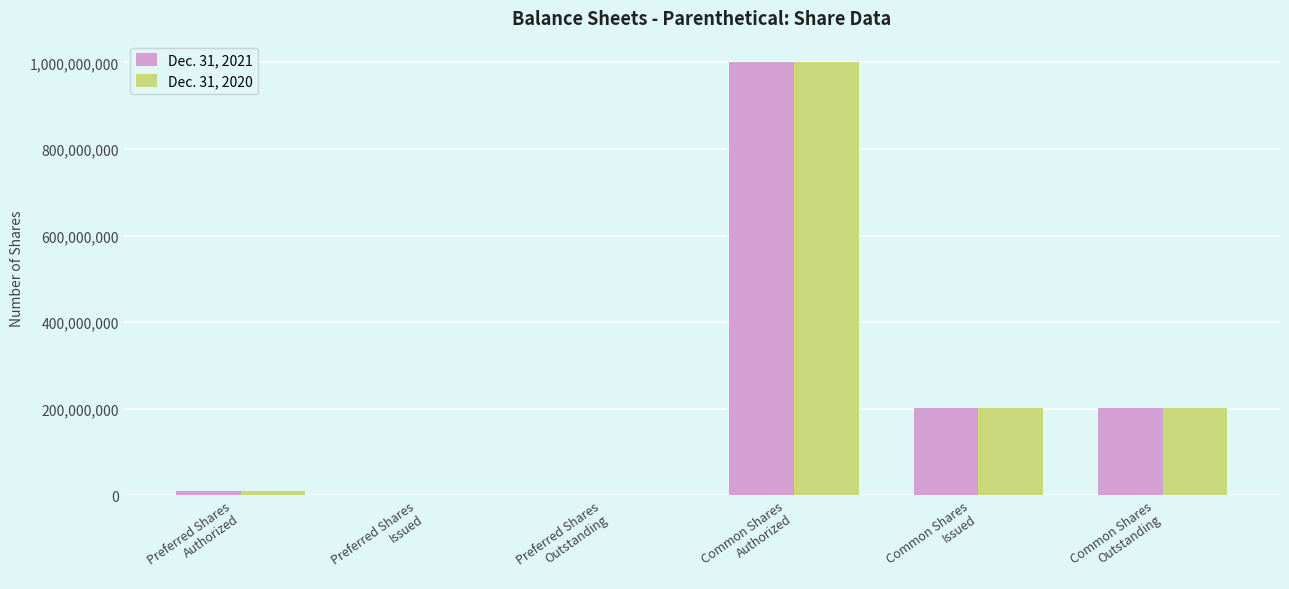

What is the maximum value shown in the chart?

1000000000